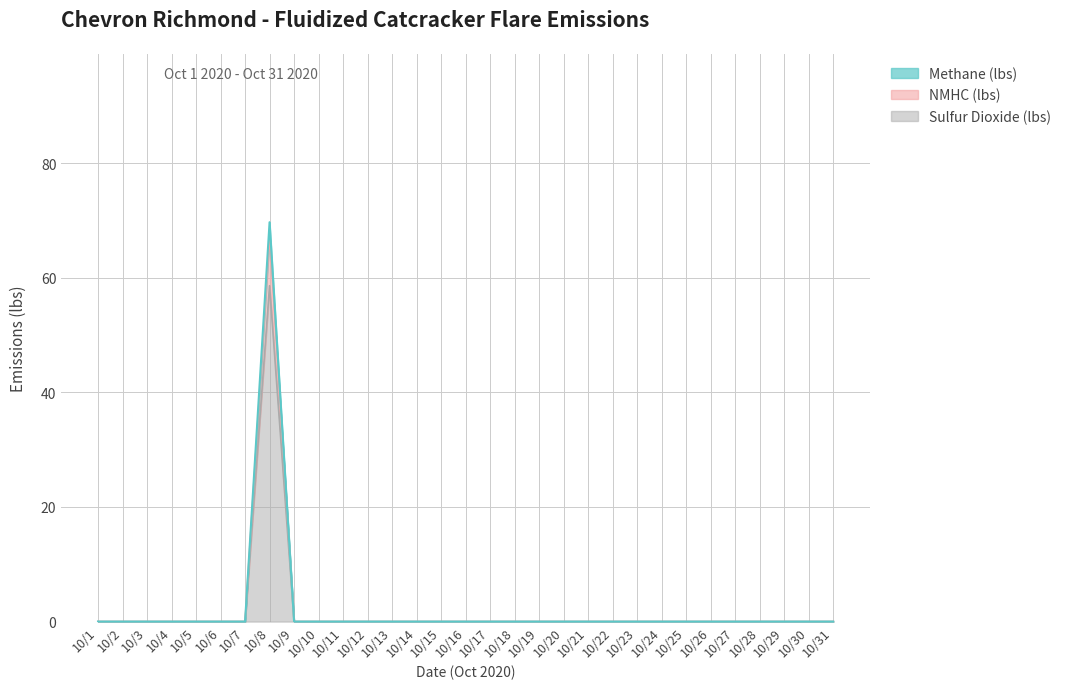

True or false: Methane (lbs) has more than 1 interior local peaks.

False